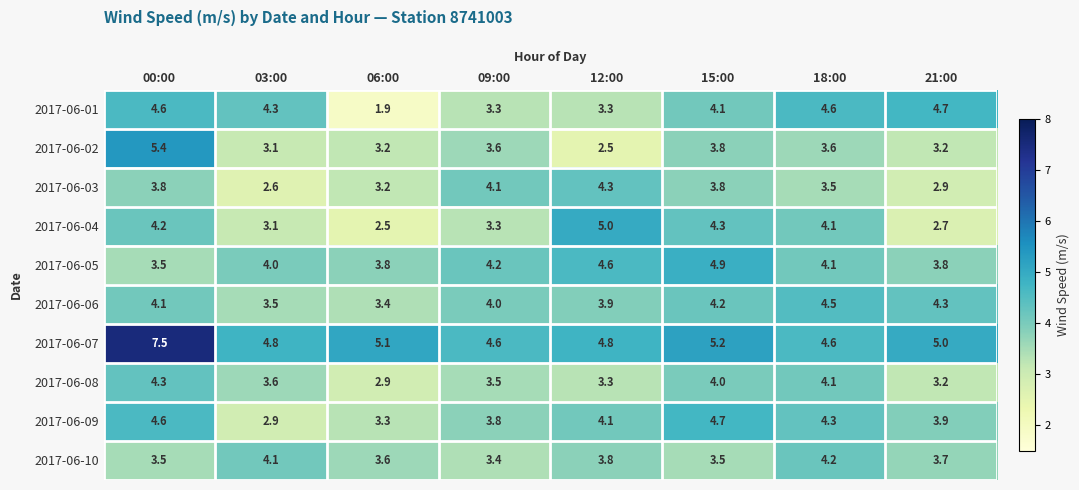

What is the average value of the 2017-06-07 series?

5.2